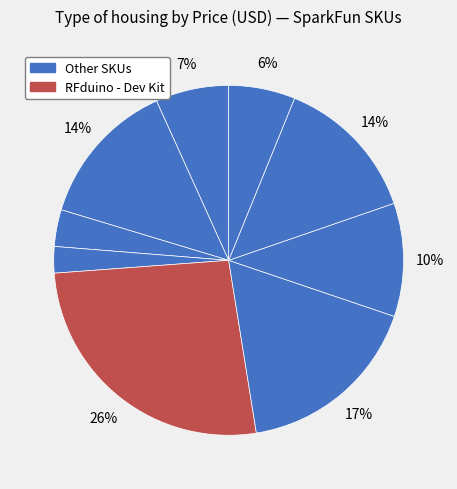

Count the number of slices in the pie.

9